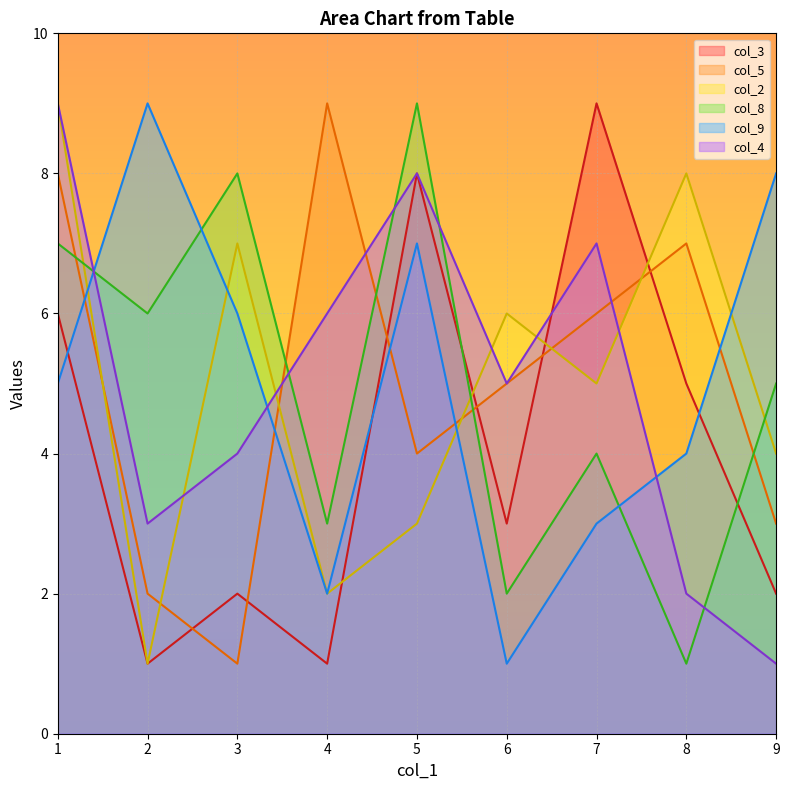

What is the difference between the maximum and minimum values in the col_8 series?

8